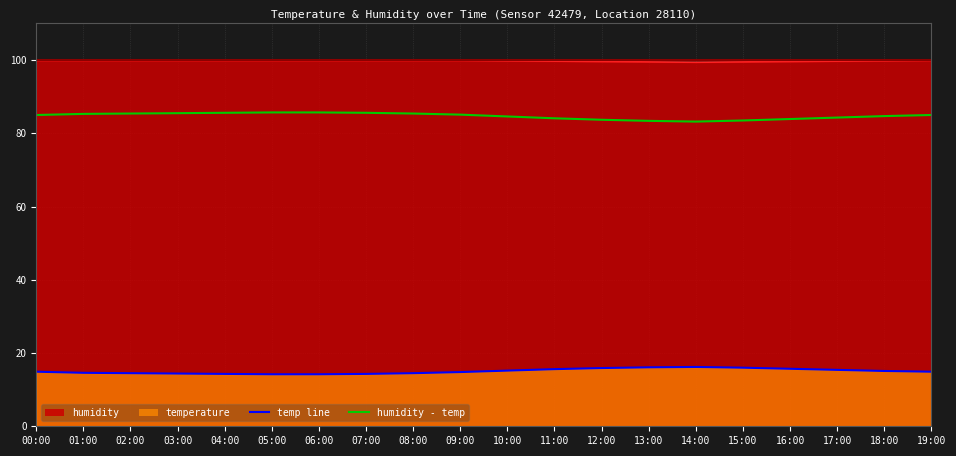

Where is temperature nearest to the value 15?

00:00